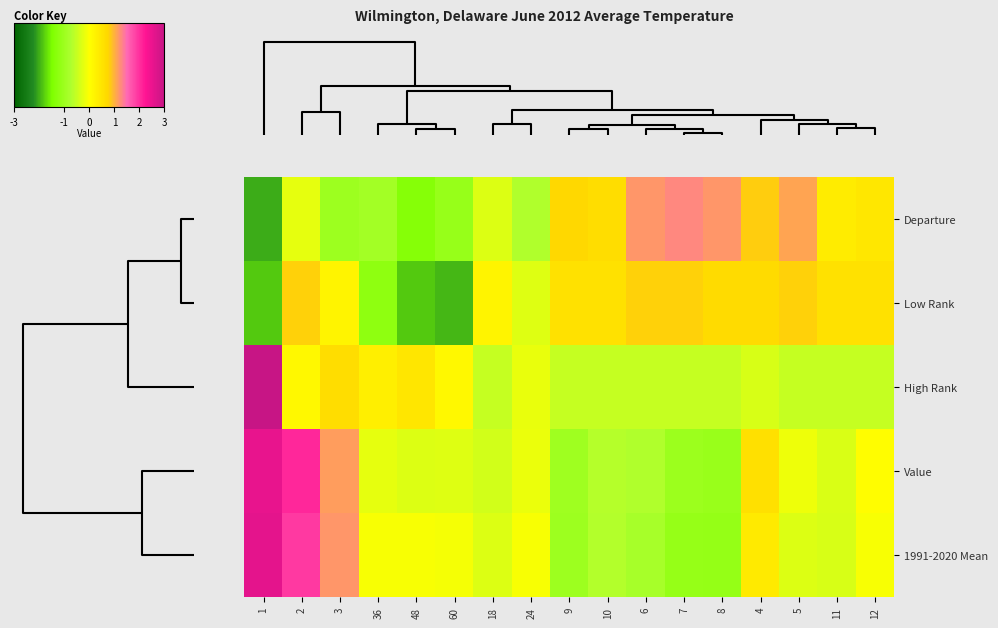

Count the number of data series in this chart.

5